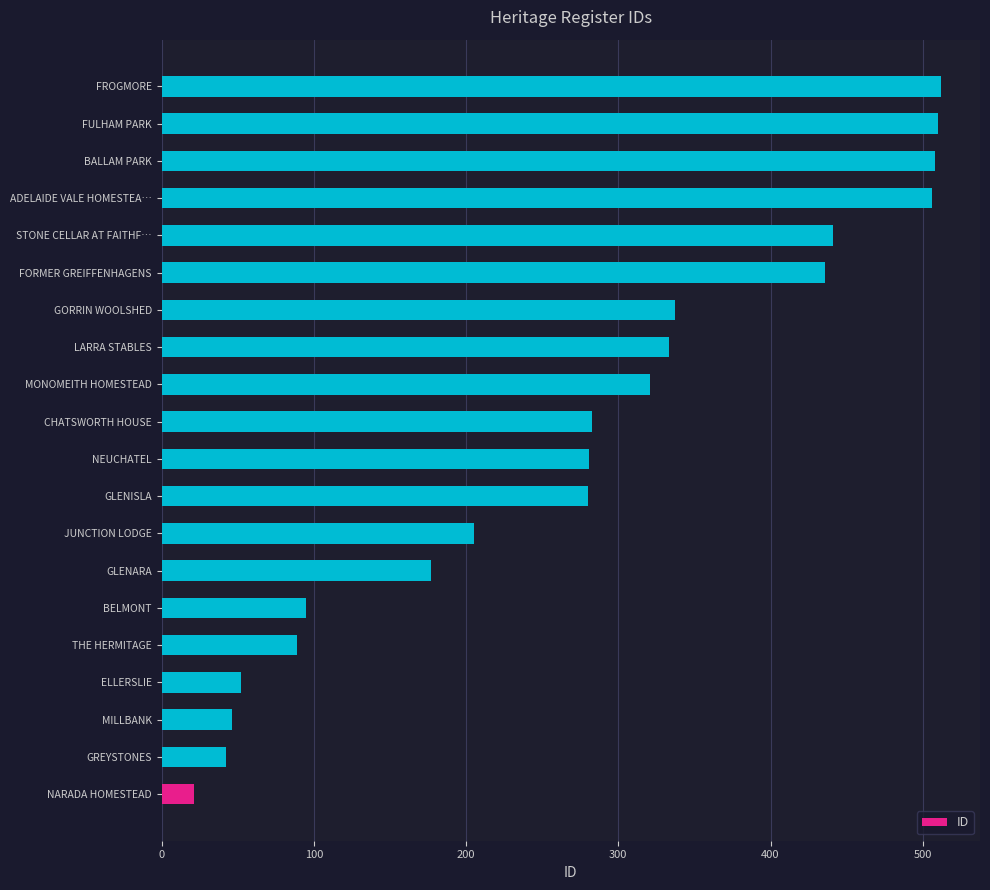

Count the number of data series in this chart.

1